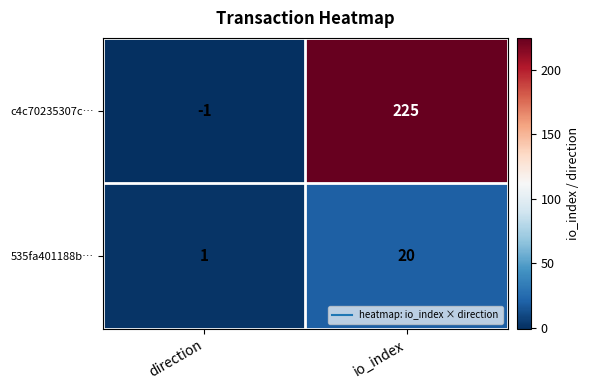

What is the maximum value for 535fa401188b…?

20